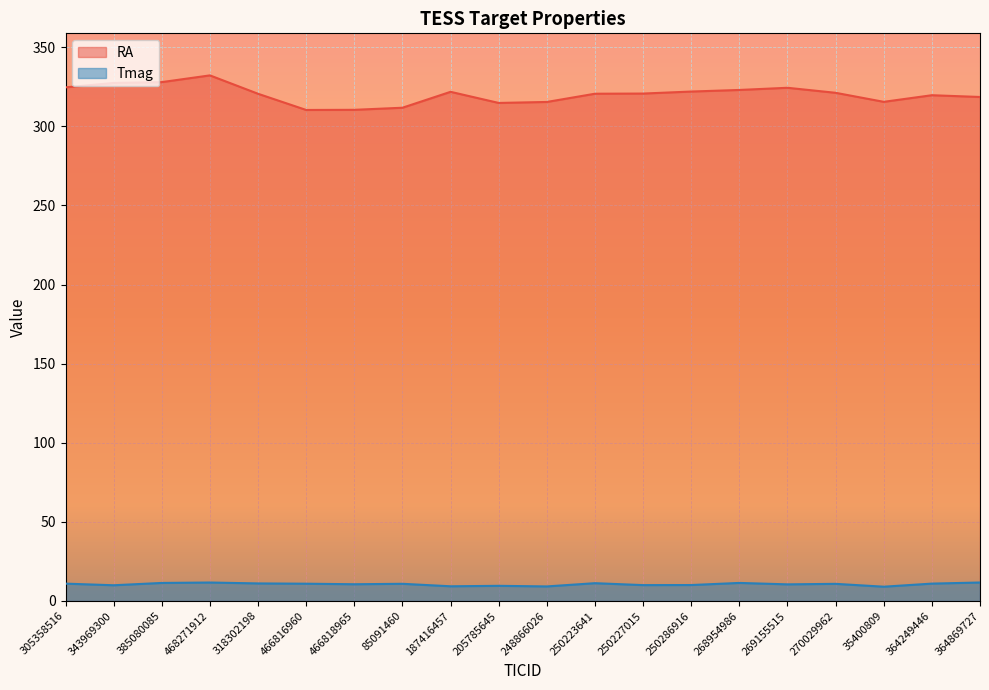

Is it true that Tmag equals 10.9 at 466816960?

True